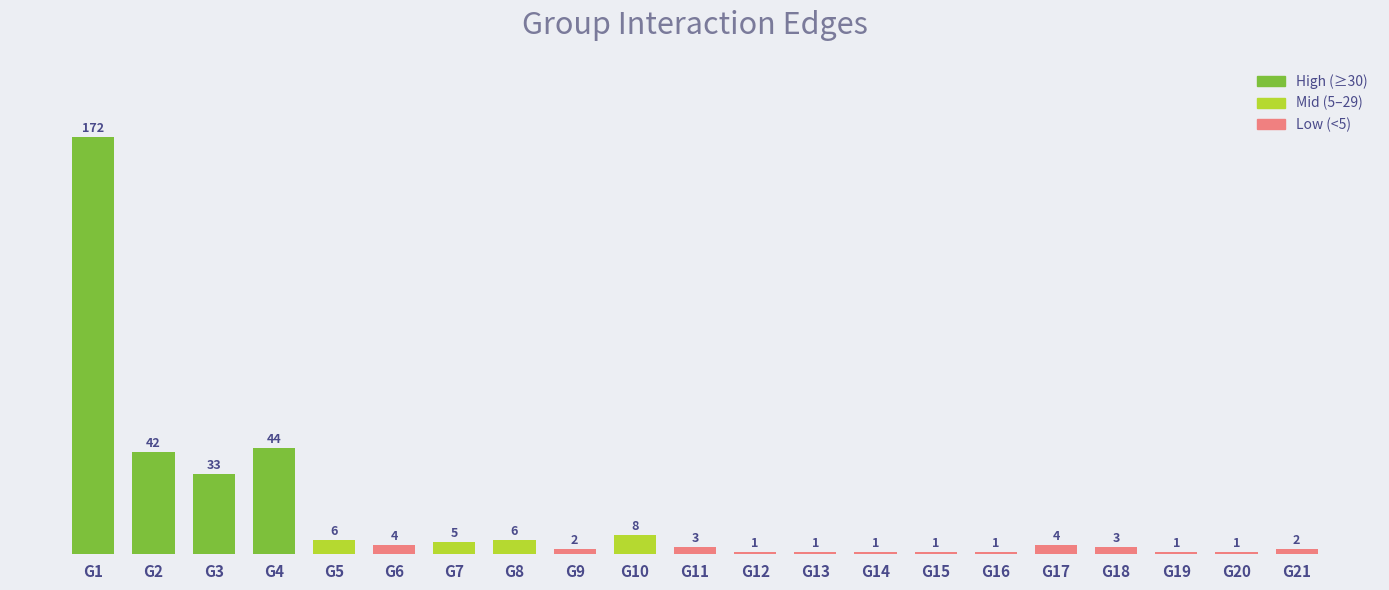

The chart shows a value of 4 at G17. True or false?

True